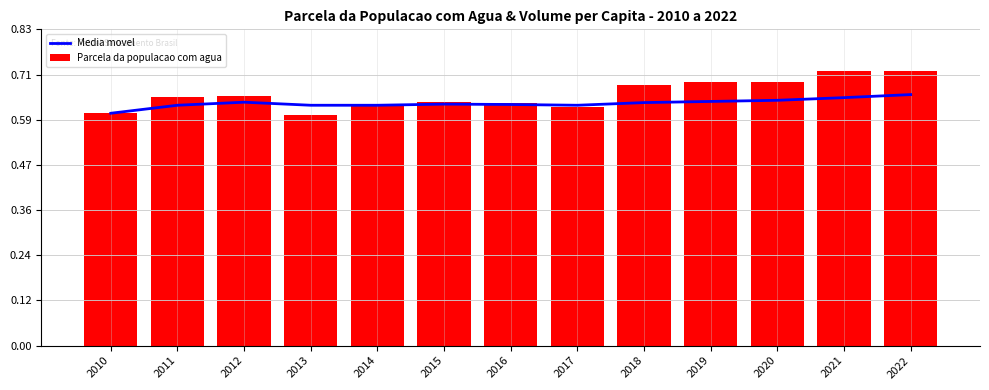

What is the total value across all series at 2020?

1.3